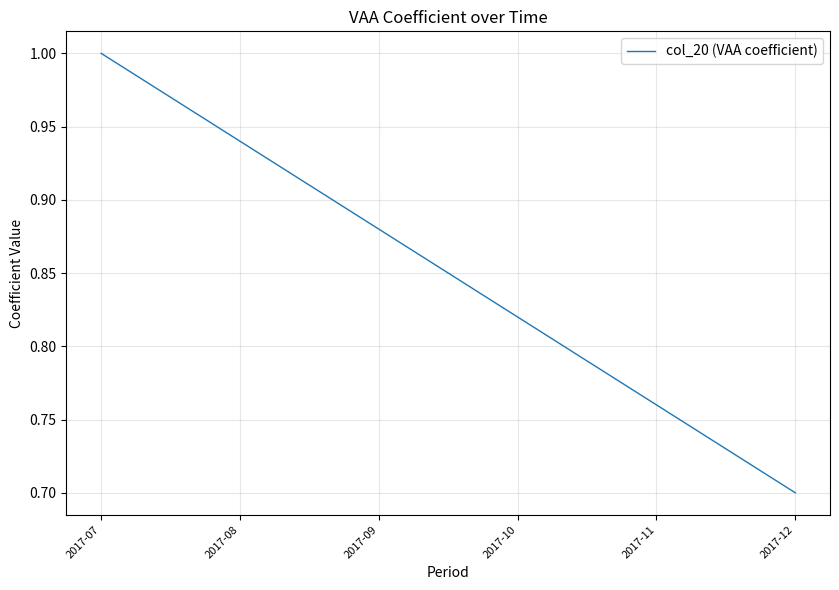

Rank the categories by value from lowest to highest.

2017-12, 2017-11, 2017-10, 2017-09, 2017-08, 2017-07